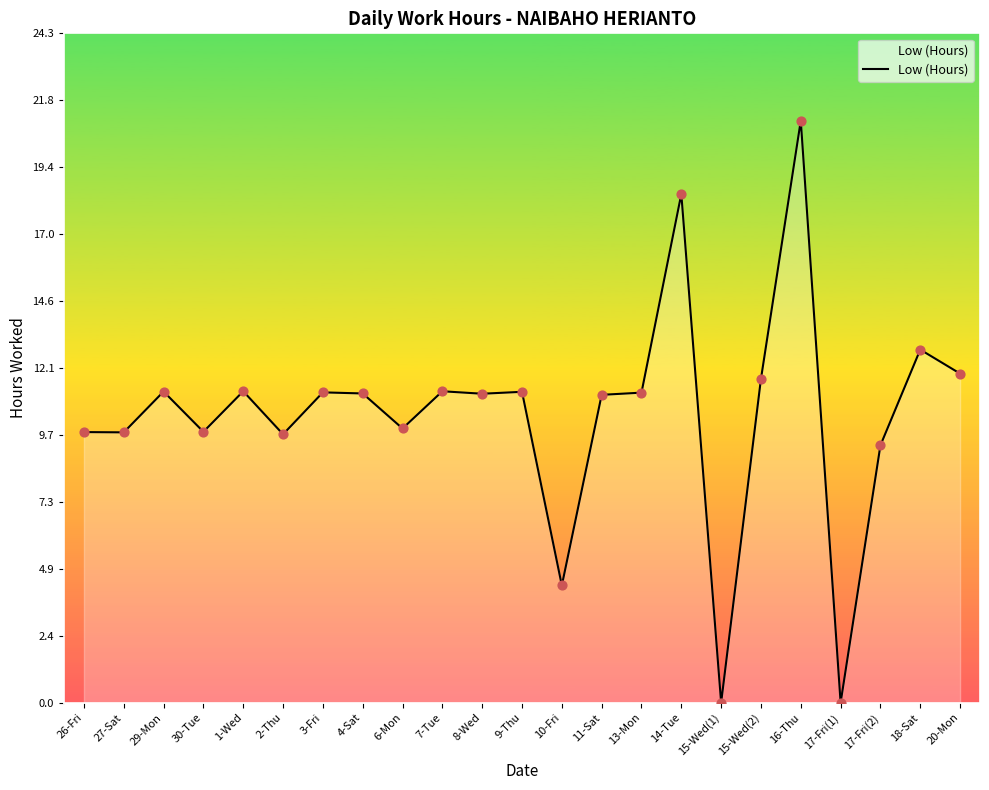

Which has a higher value, 16-Thu or 30-Tue?

16-Thu